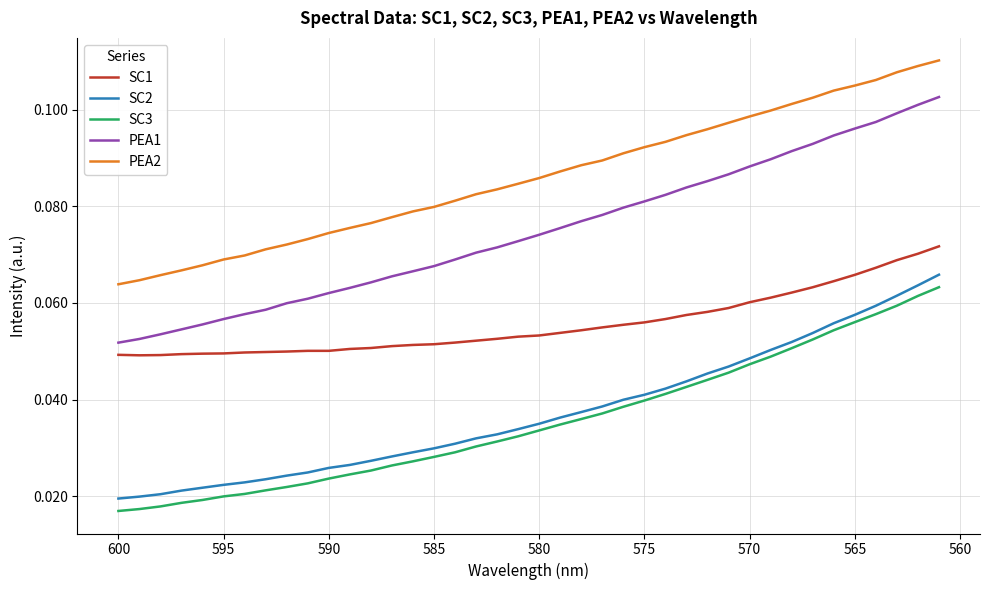

True or false: SC3 has more than 1 interior local peaks.

False